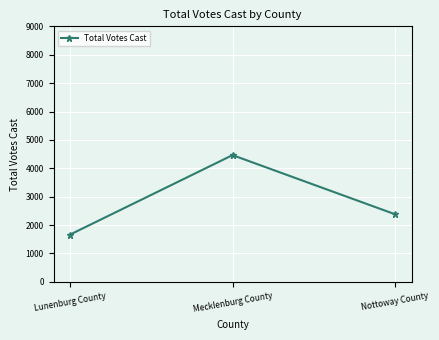

What is the label of the 3rd point from the right?

Lunenburg County